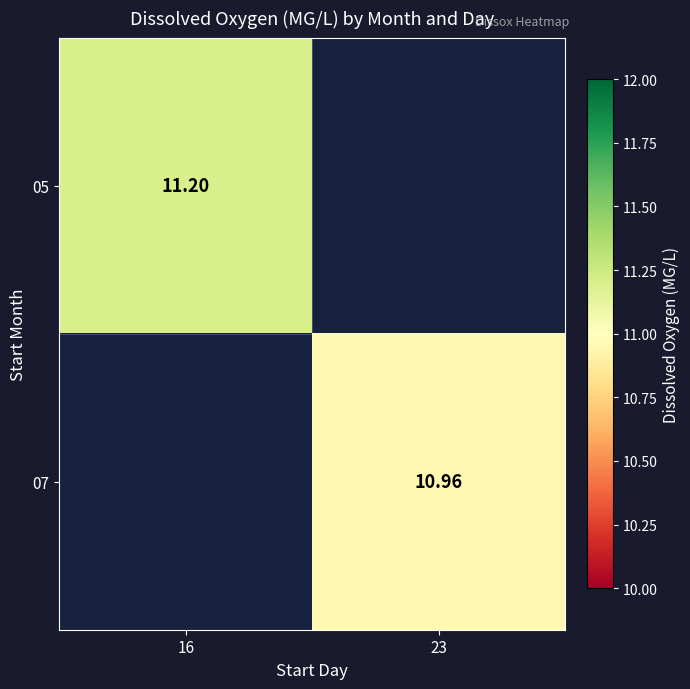

Is the value of 07 at 23 greater than the value of 05 at 16?

No